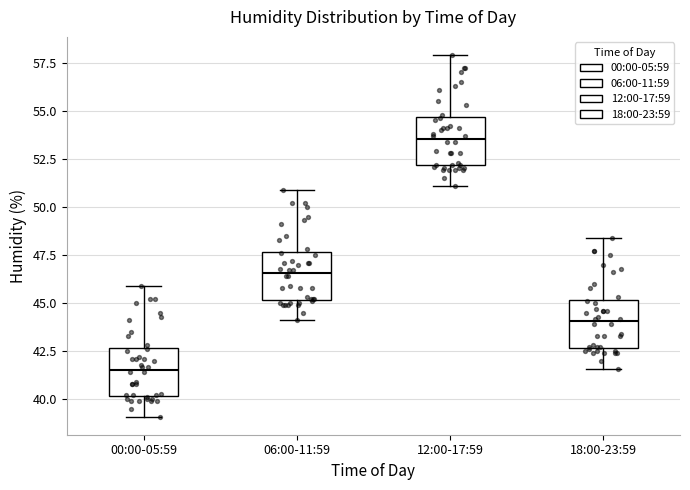

Reading left to right, read every box against the y-axis: the position of its median line, the range the box covers, and the ends of its whiskers. The values are not printed on the chart, so give them approximately, as read against the axis.

00:00-05:59: median 41.5, box 40.0 to 42.5, whiskers 39.0 to 46.0
06:00-11:59: median 46.5, box 45.0 to 47.5, whiskers 44.0 to 51.0
12:00-17:59: median 53.5, box 52.0 to 54.5, whiskers 51.0 to 58.0
18:00-23:59: median 44.0, box 42.5 to 45.0, whiskers 41.5 to 48.5